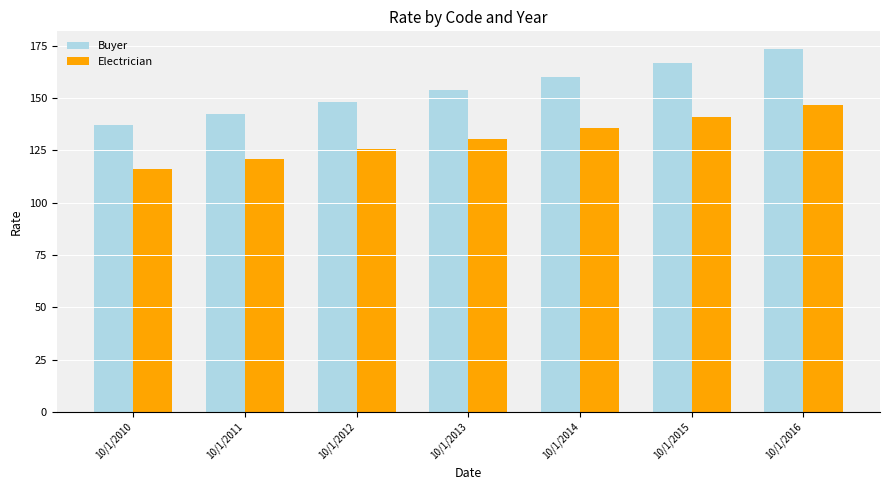

How many values in the Electrician series exceed 130?

4